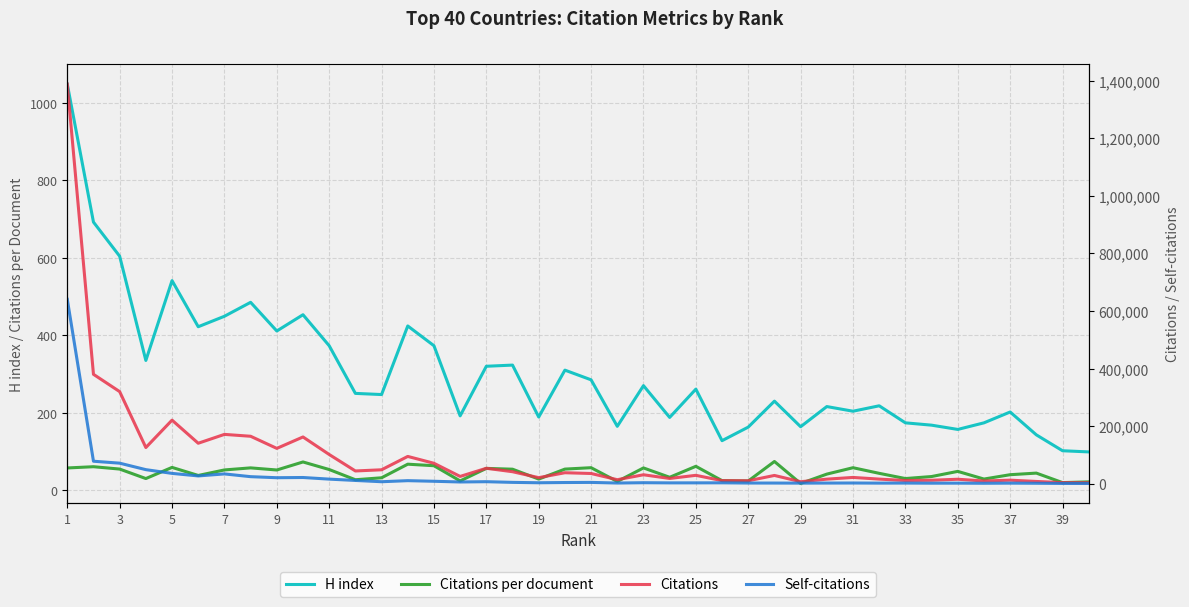

True or false: H index and Citations per document cross at least once.

False